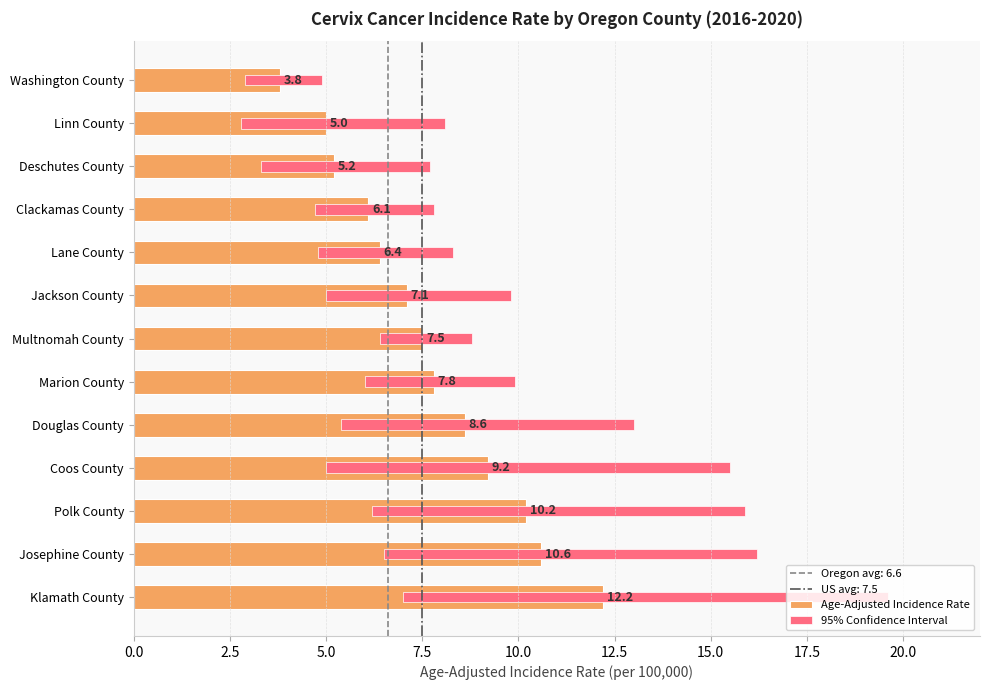

List the series in order of their peak value, highest first.

95% Confidence Interval, Age-Adjusted Incidence Rate